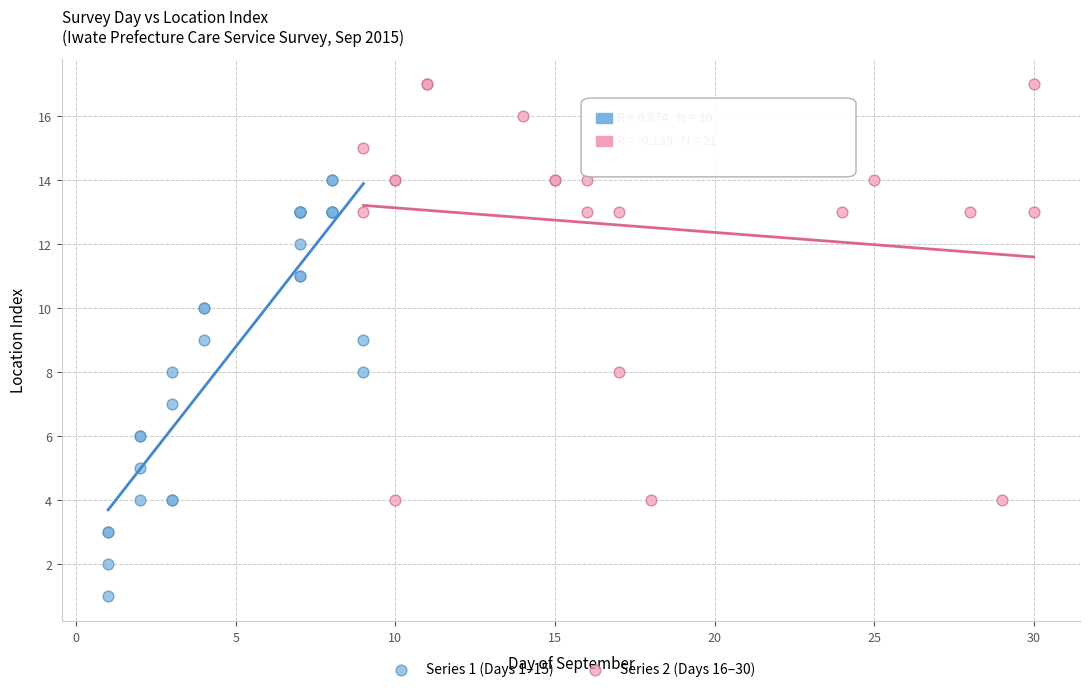

What are all the series names shown in the legend?

Series 1 (Days 1–15), Series 2 (Days 16–30)